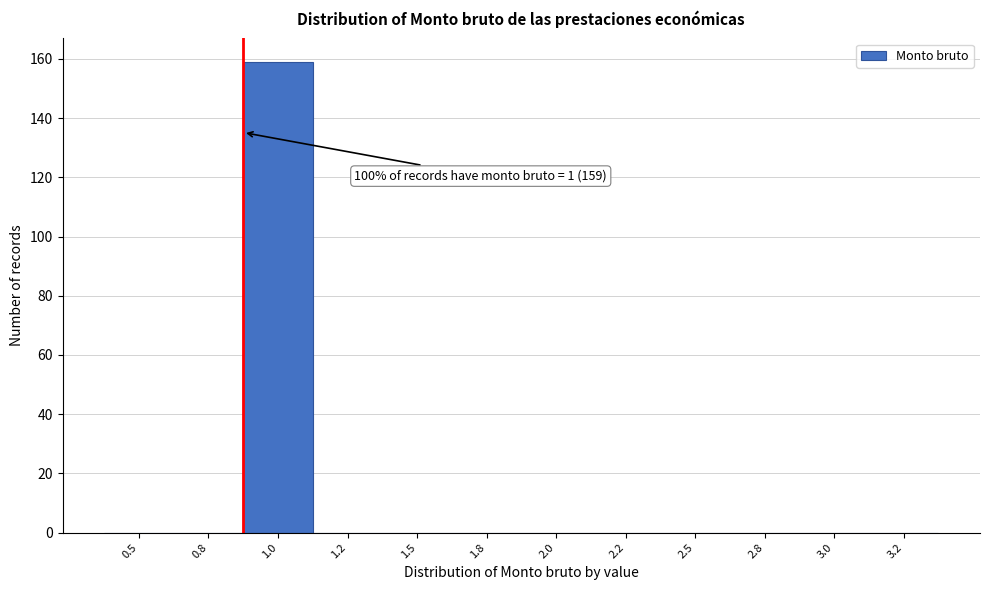

Reading left to right, list all the values displayed in this chart.

0.5=0	0.8=0	1.0=159	1.2=0	1.5=0	1.8=0	2.0=0	2.2=0	2.5=0	2.8=0	3.0=0	3.2=0